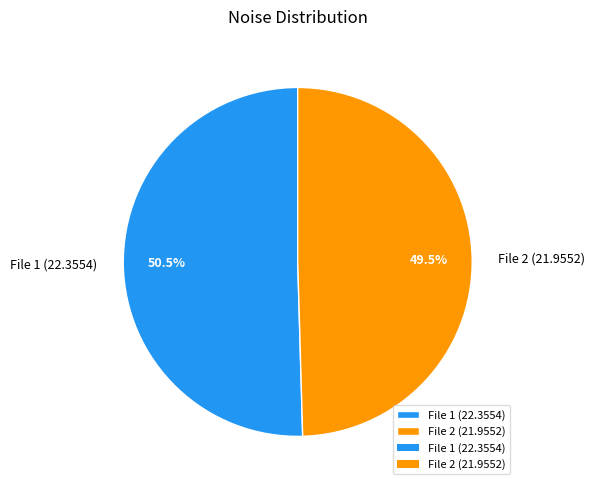

What is the ratio of the value at File 2 (21.9552) to the value at File 1 (22.3554)?

1.0